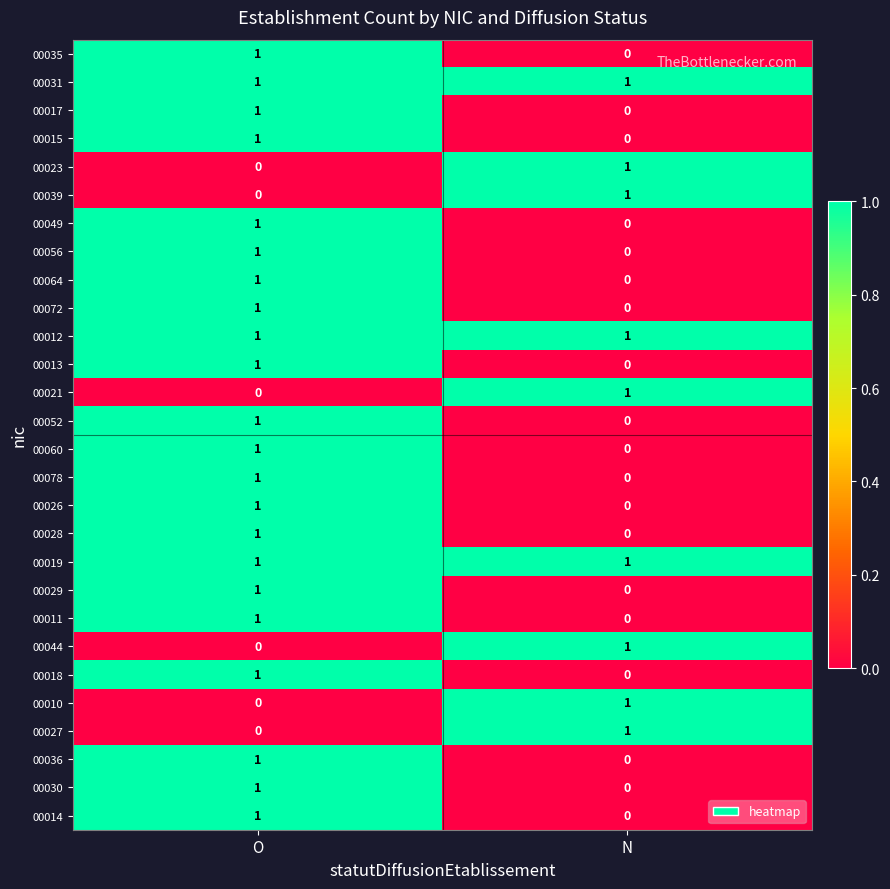

List the labels in order of 00018 value, largest first.

O, N